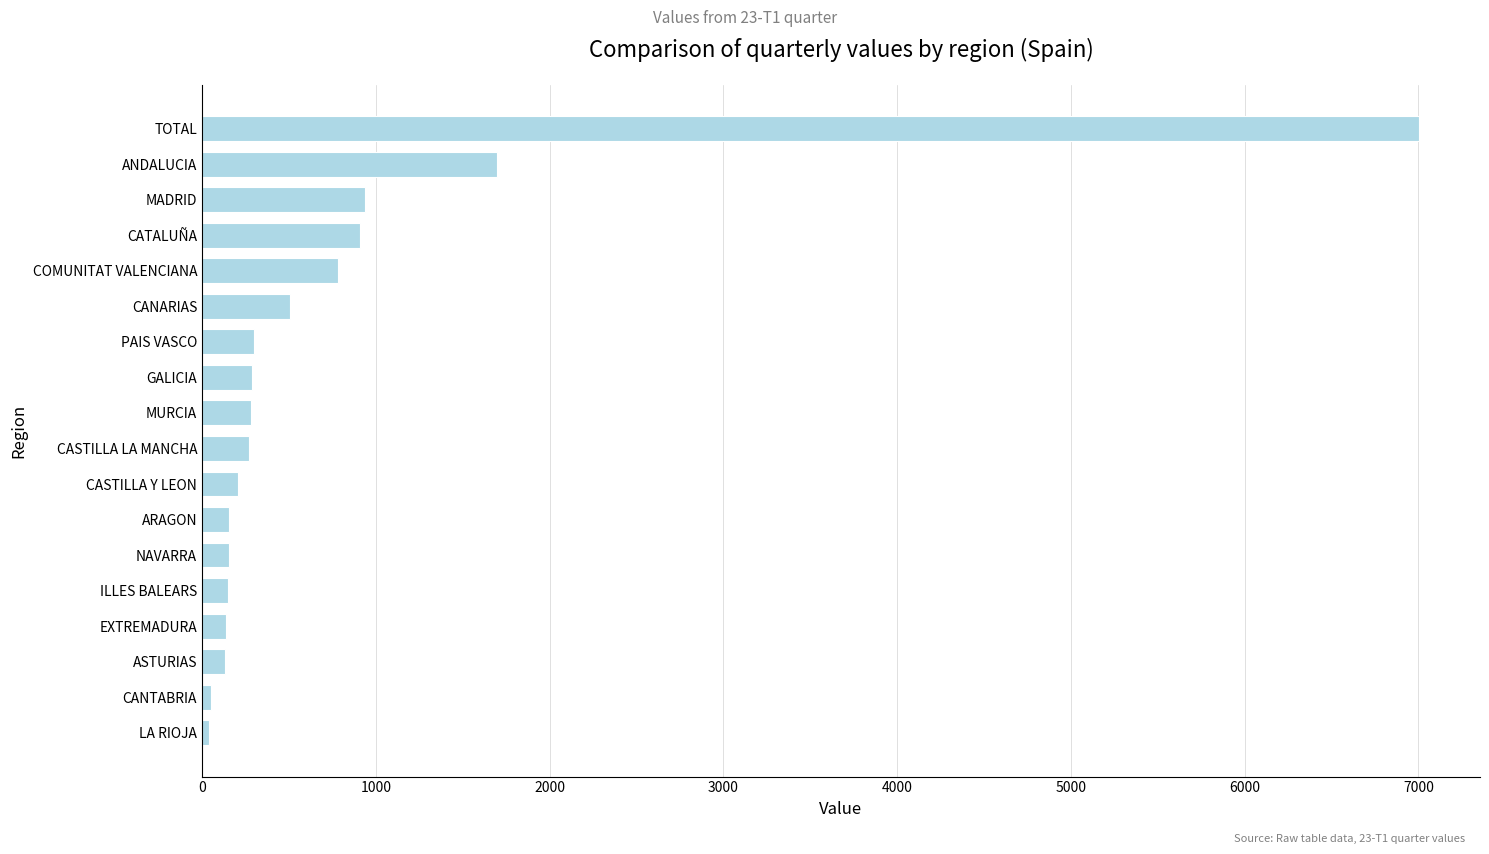

What is the maximum value shown in the chart?

7004